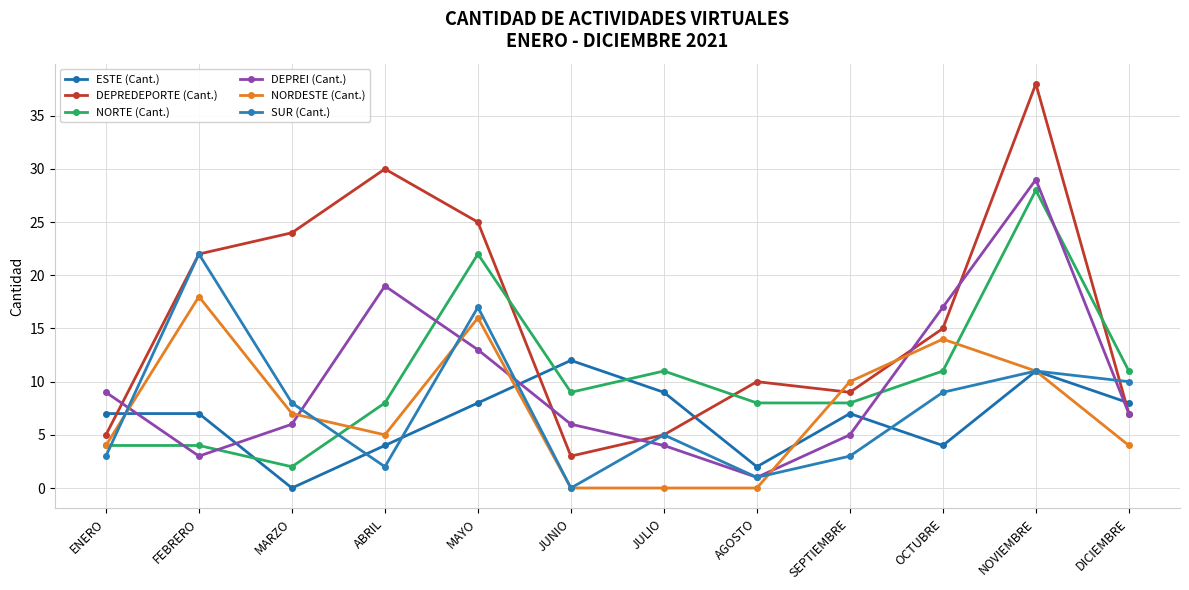

After their last crossing, which series has the higher values: SUR (Cant.) or NORDESTE (Cant.)?

NORDESTE (Cant.)